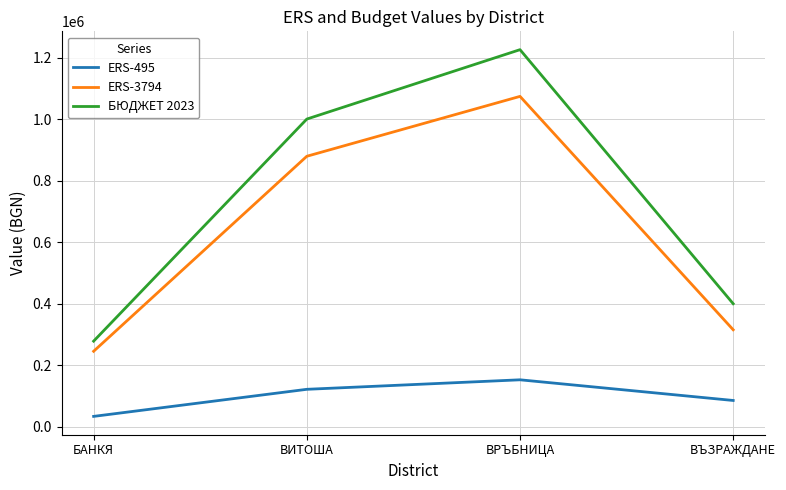

Is it true that БЮДЖЕТ 2023 equals 547737 at ВИТОША?

False